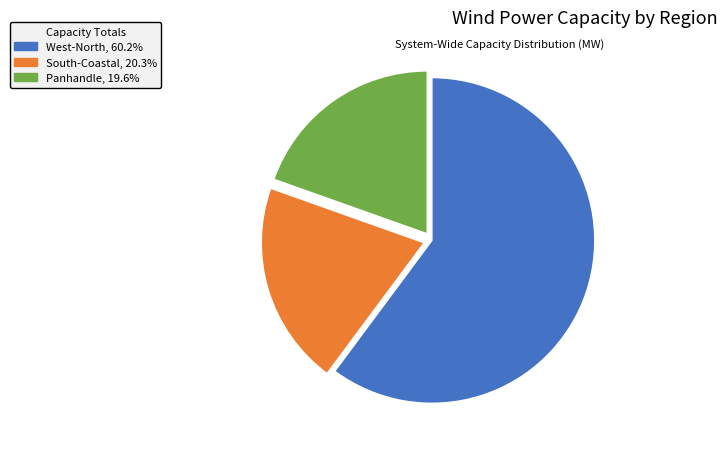

Approximately how many times larger is the value at West-North compared to Panhandle?

3.1